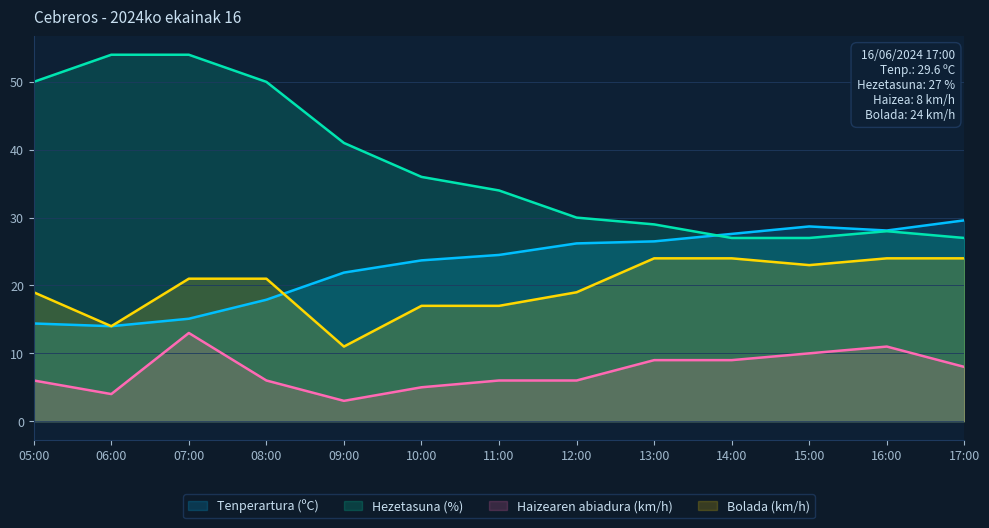

How many data points in Bolada (km/h) are above 21?

5